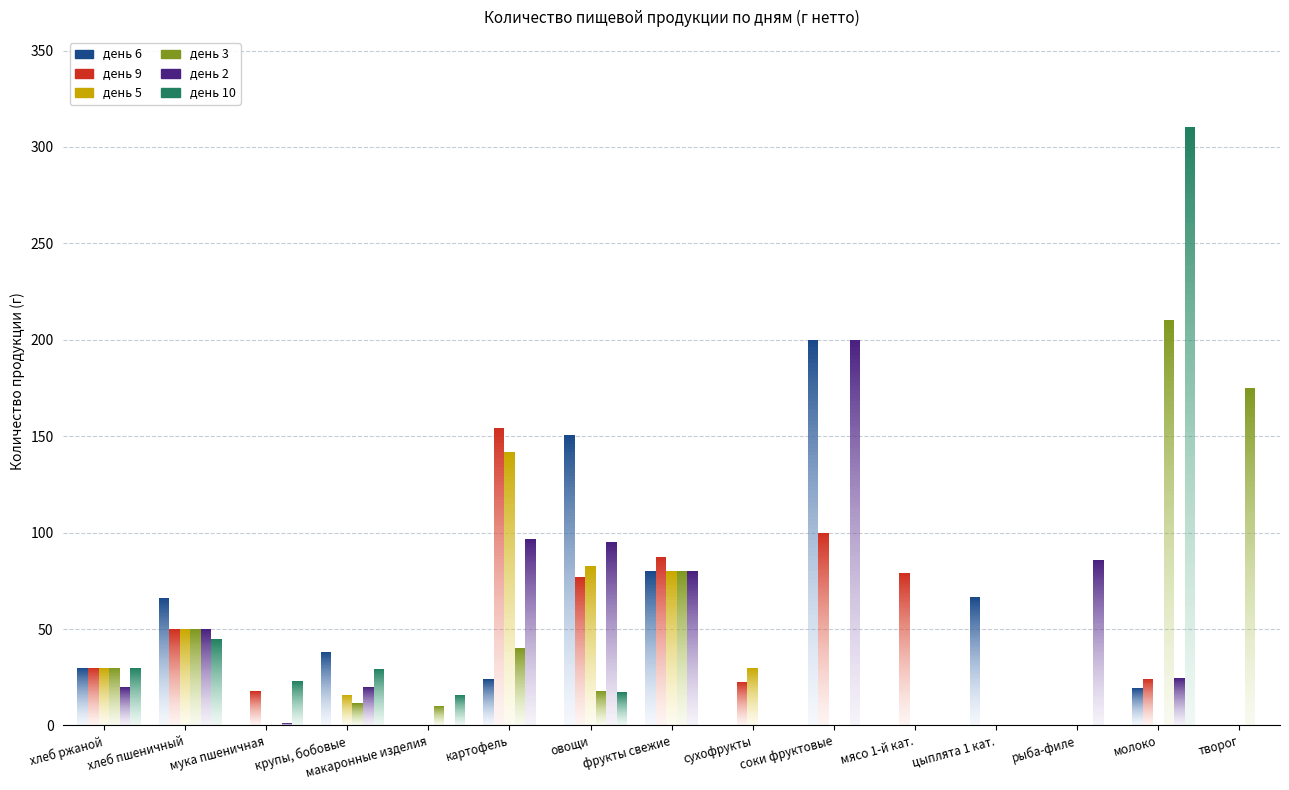

What is the label of the 14th bar from the right?

хлеб пшеничный